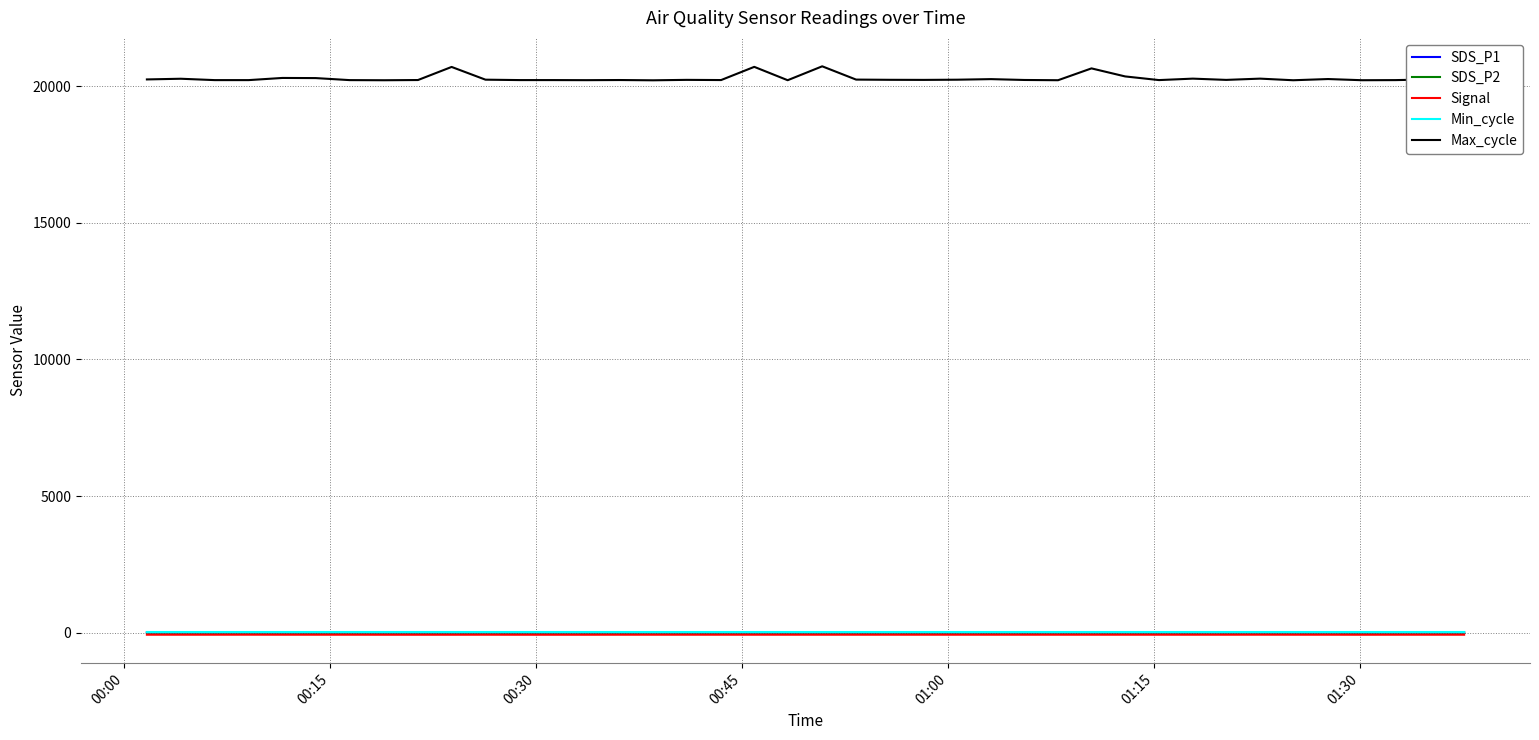

Which series has the largest total across all categories?

Max_cycle